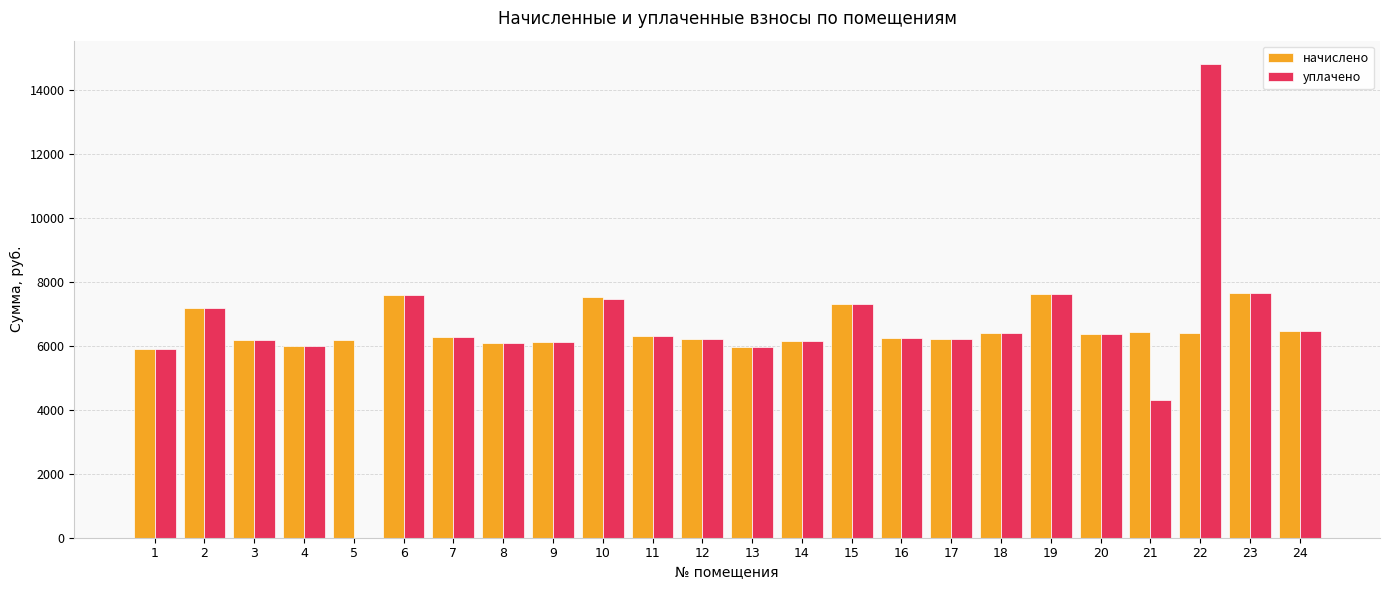

True or false: уплачено has a value of 11563.4 at 23.

False